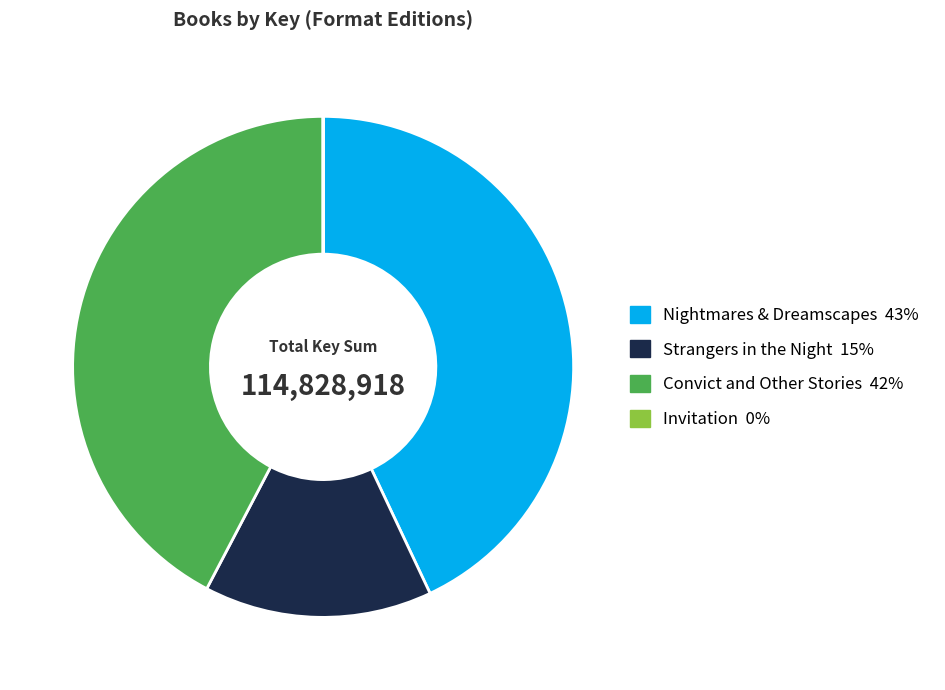

True or false: Convict and Other Stories 42% accounts for 42% of the total.

True